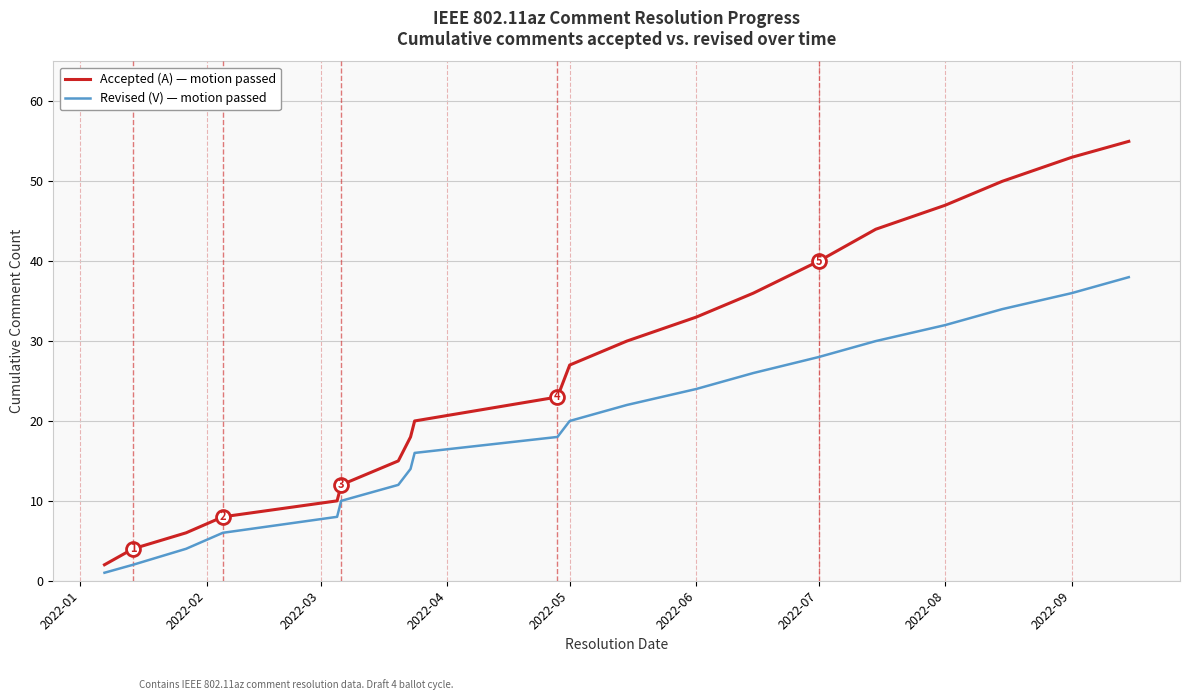

What is the average value of the Revised (V) — motion passed series?

19